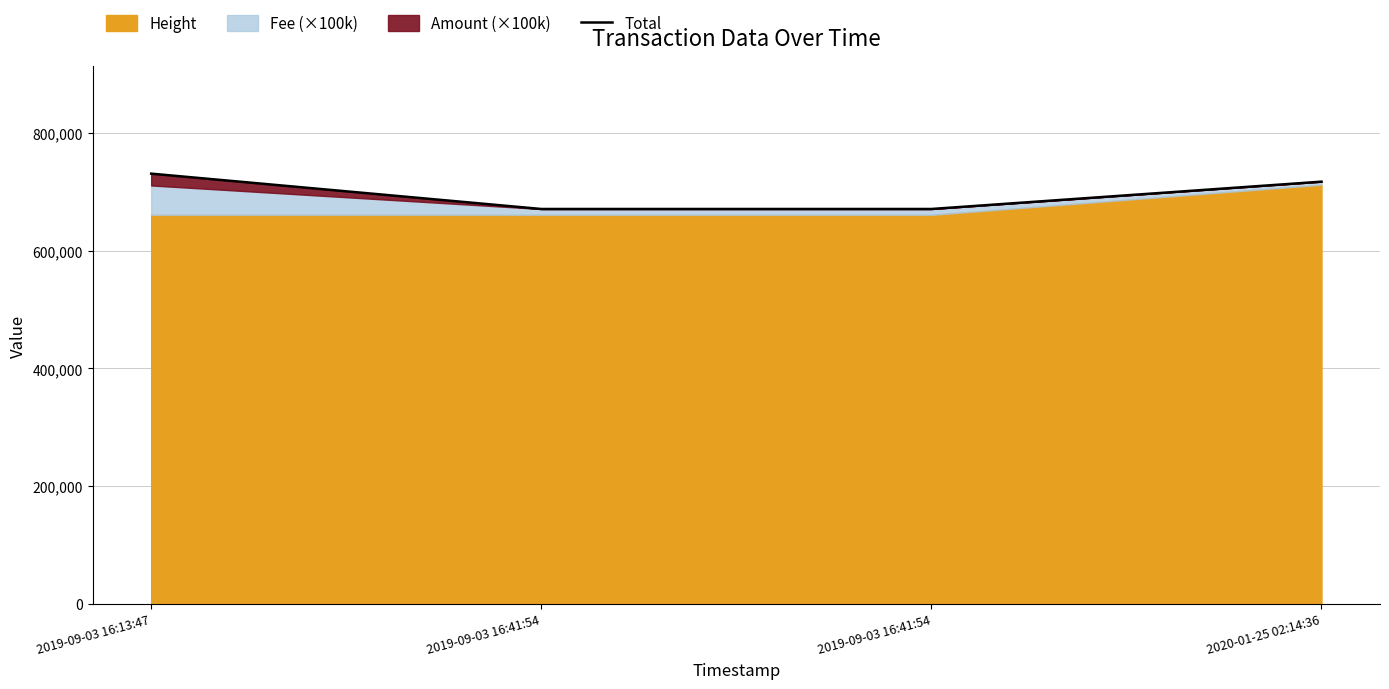

Which has a higher value, 2019-09-03 16:13:47 or 2019-09-03 16:41:54?

2019-09-03 16:13:47